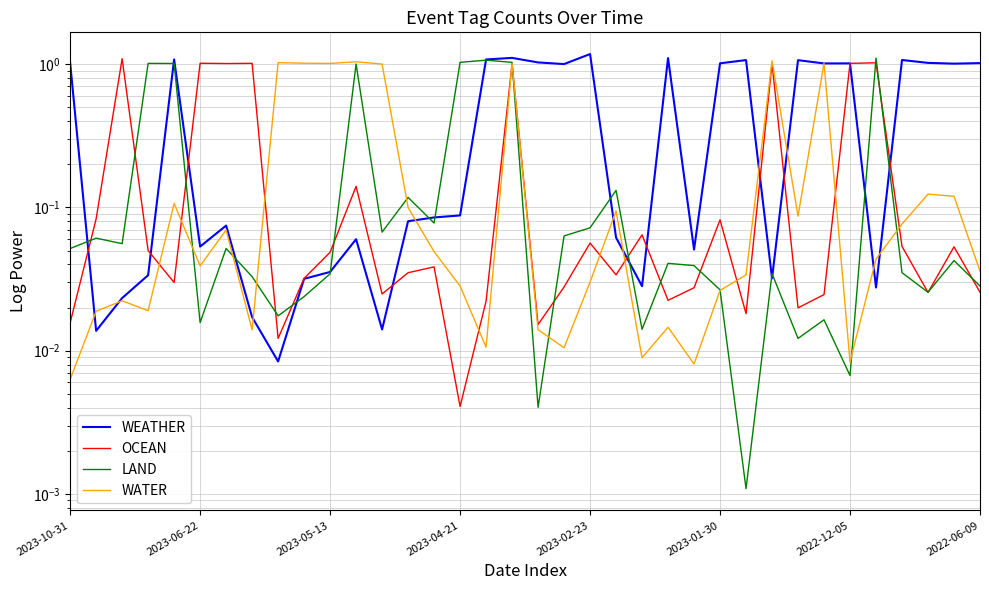

What is the difference between the maximum and minimum values in the WEATHER series?

1.2